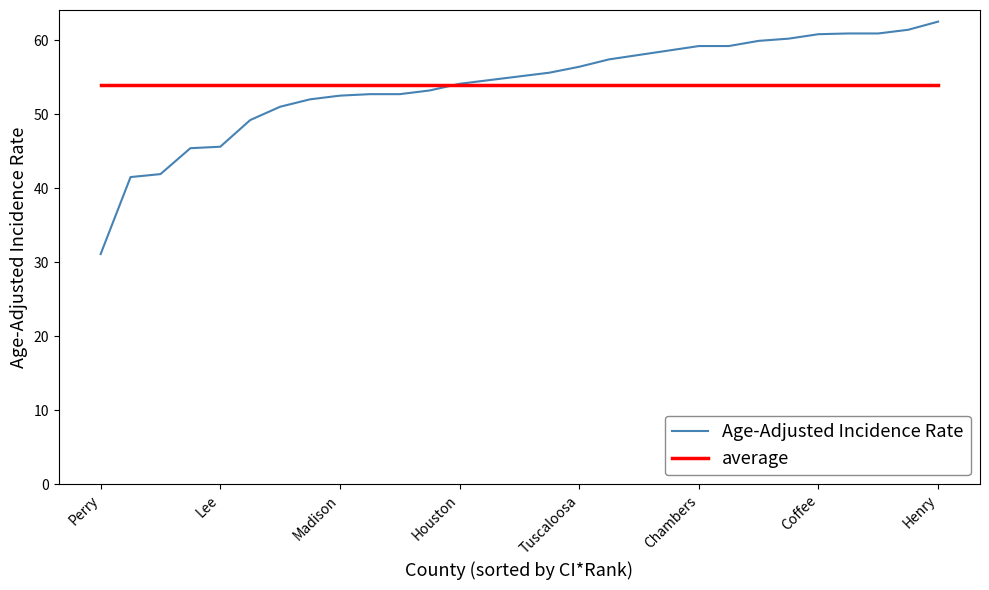

After their last crossing, which series has the higher values: average or Age-Adjusted Incidence Rate?

Age-Adjusted Incidence Rate